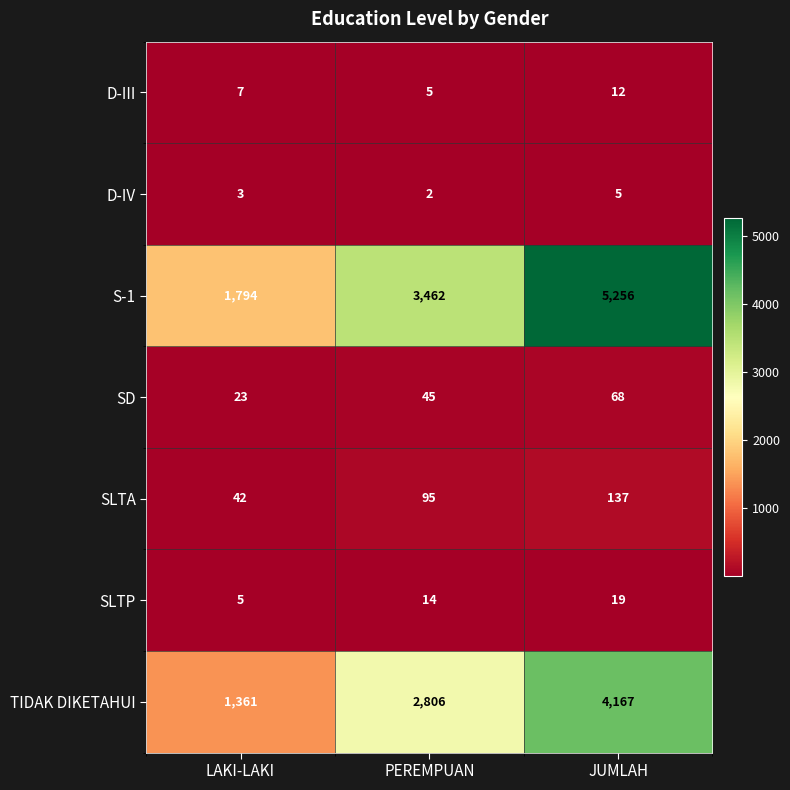

Which series has the largest total across all categories?

S-1